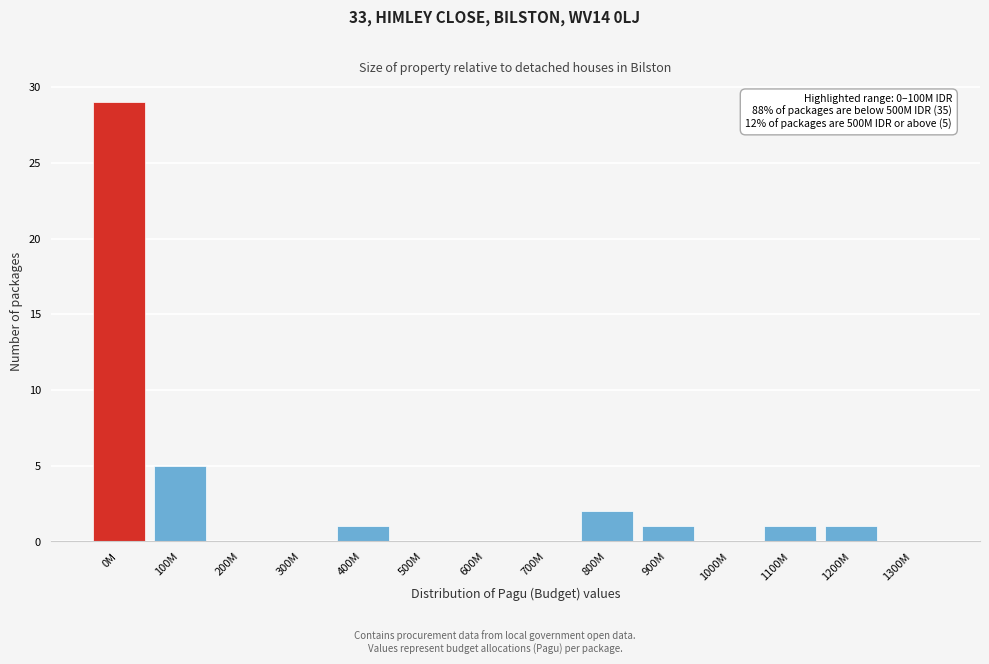

Reading left to right, what are all the values shown in this chart?

0M=29	100M=5	200M=0	300M=0	400M=1	500M=0	600M=0	700M=0	800M=2	900M=1	1000M=0	1100M=1	1200M=1	1300M=0